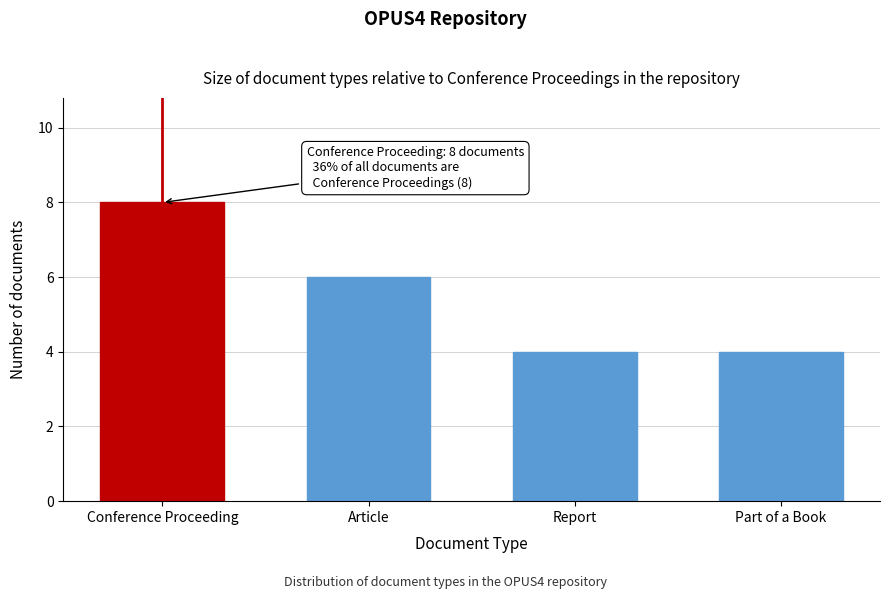

Reading left to right, what are all the values shown in this chart?

8	6	4	4